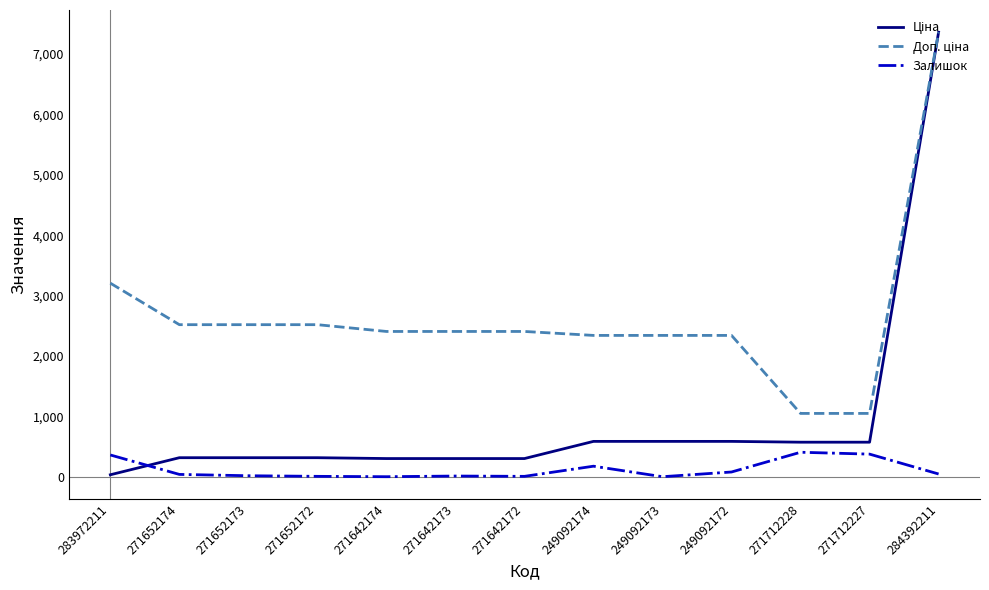

What position from the right is 249092172?

4